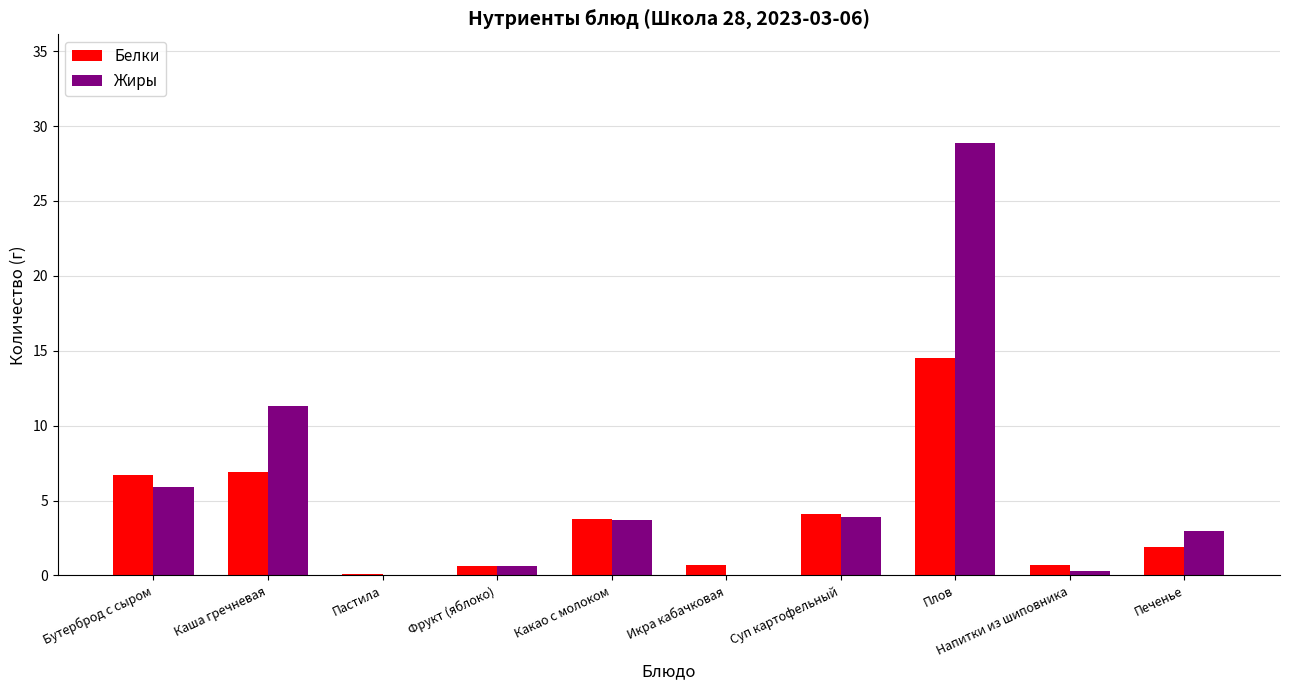

Is the value of Жиры at Какао с молоком greater than the value of Белки at Каша гречневая?

No